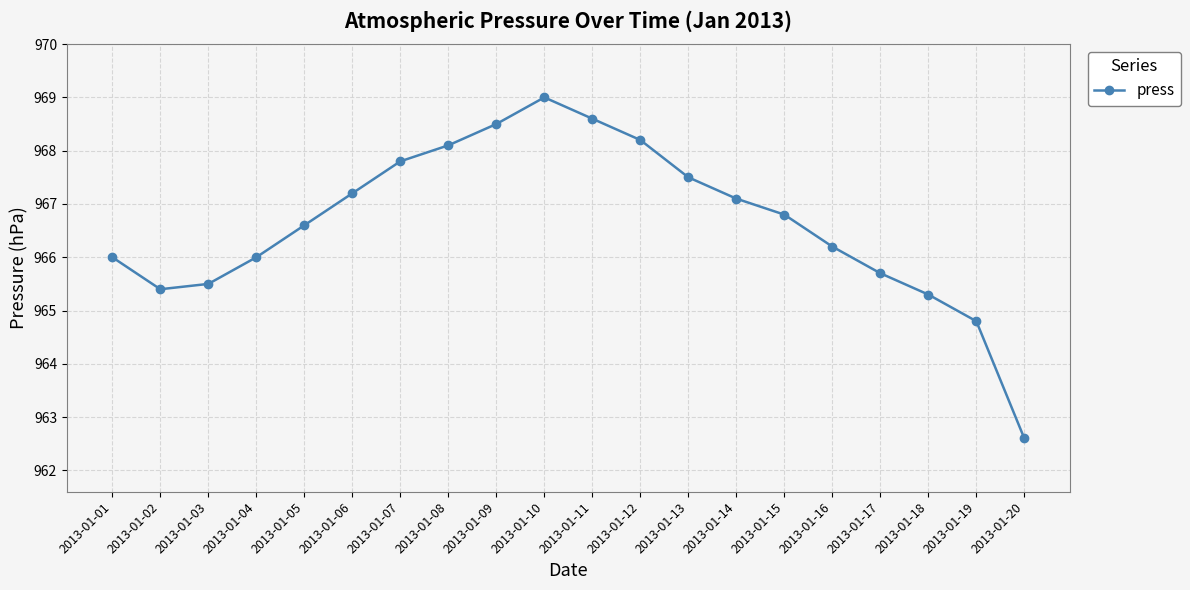

At which category does the data reach its first local valley?

2013-01-02